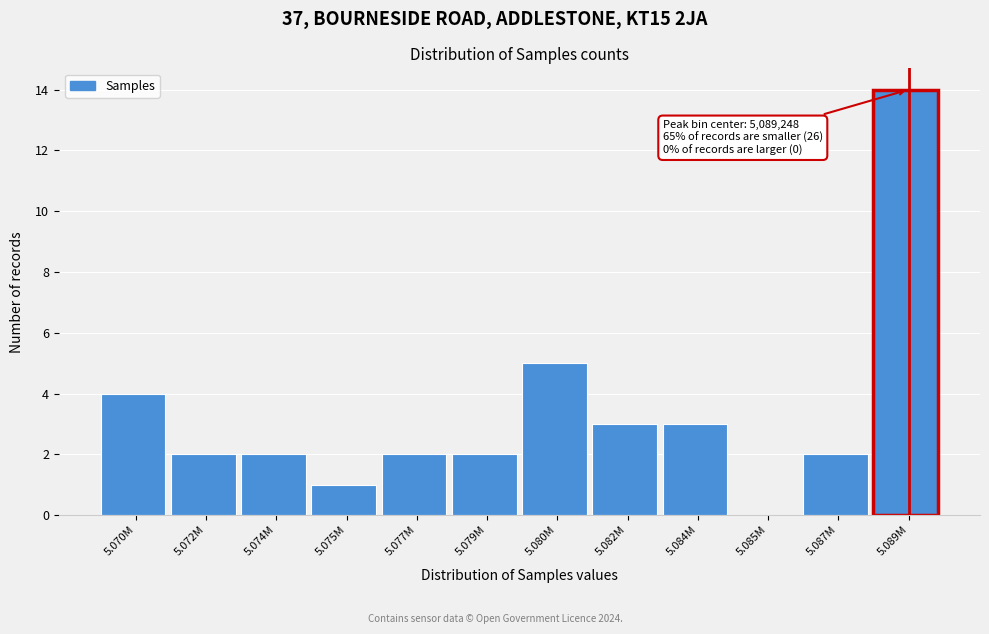

Reading left to right, list all the values displayed in this chart.

5.070M=4	5.072M=2	5.074M=2	5.075M=1	5.077M=2	5.079M=2	5.080M=5	5.082M=3	5.084M=3	5.085M=0	5.087M=2	5.089M=14